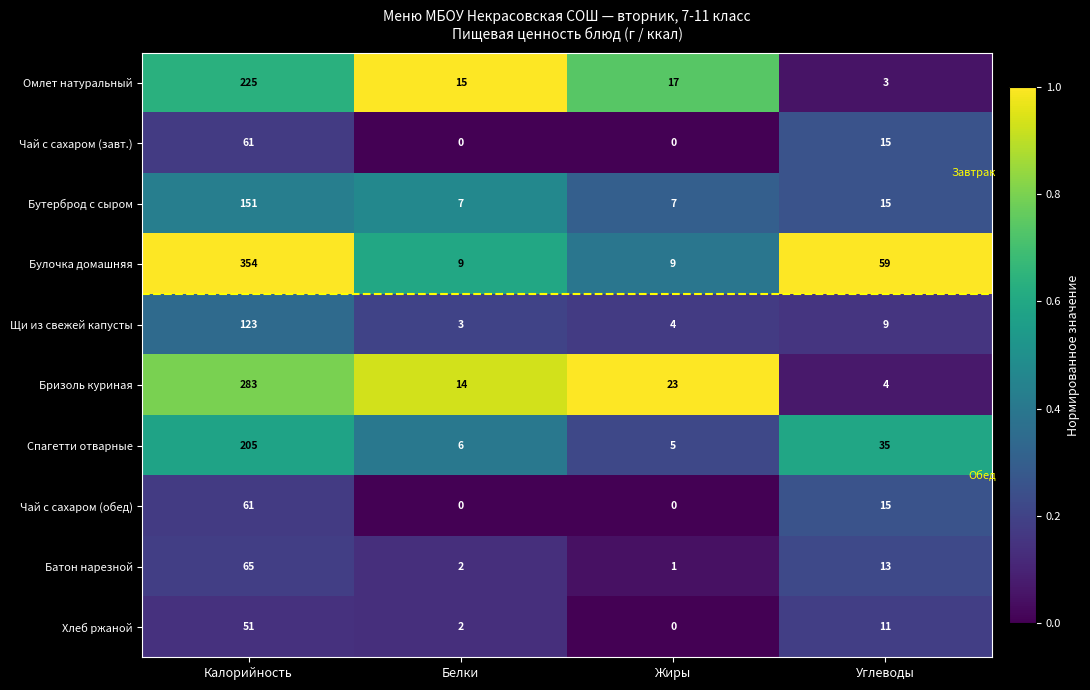

What is the difference between the Омлет натуральный values at Калорийность and Белки?

210